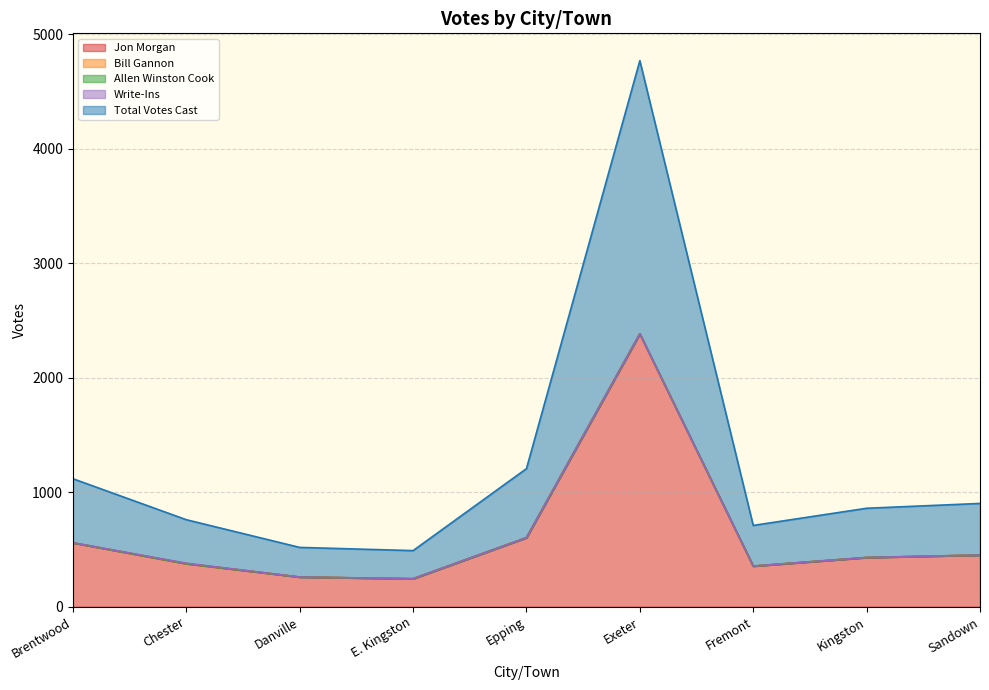

What is the spread (max minus min) of values at Danville?

259